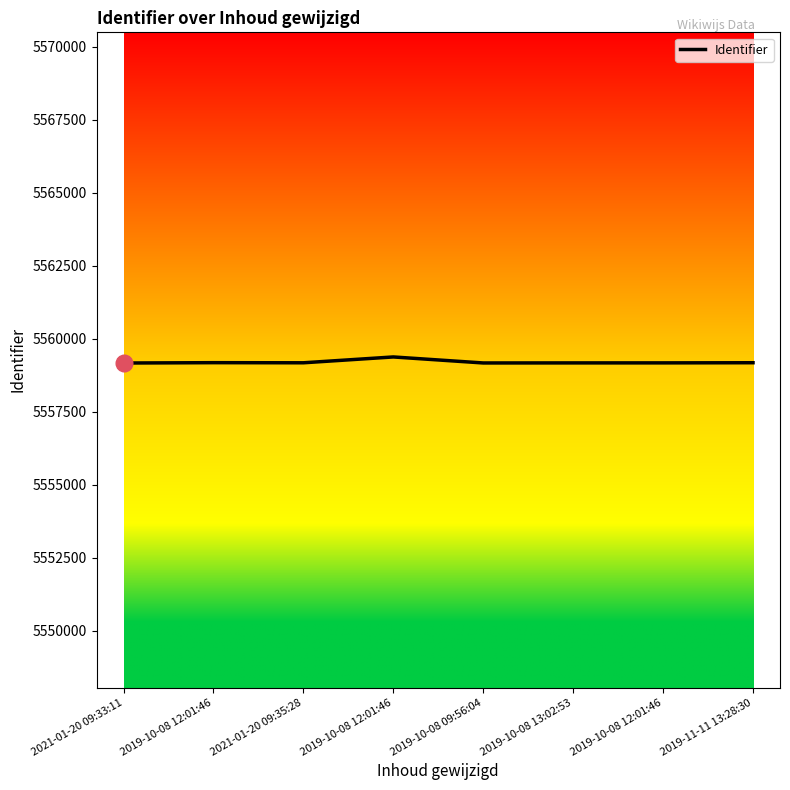

The value at 2021-01-20 09:33:11 is 7590150. True or false?

False